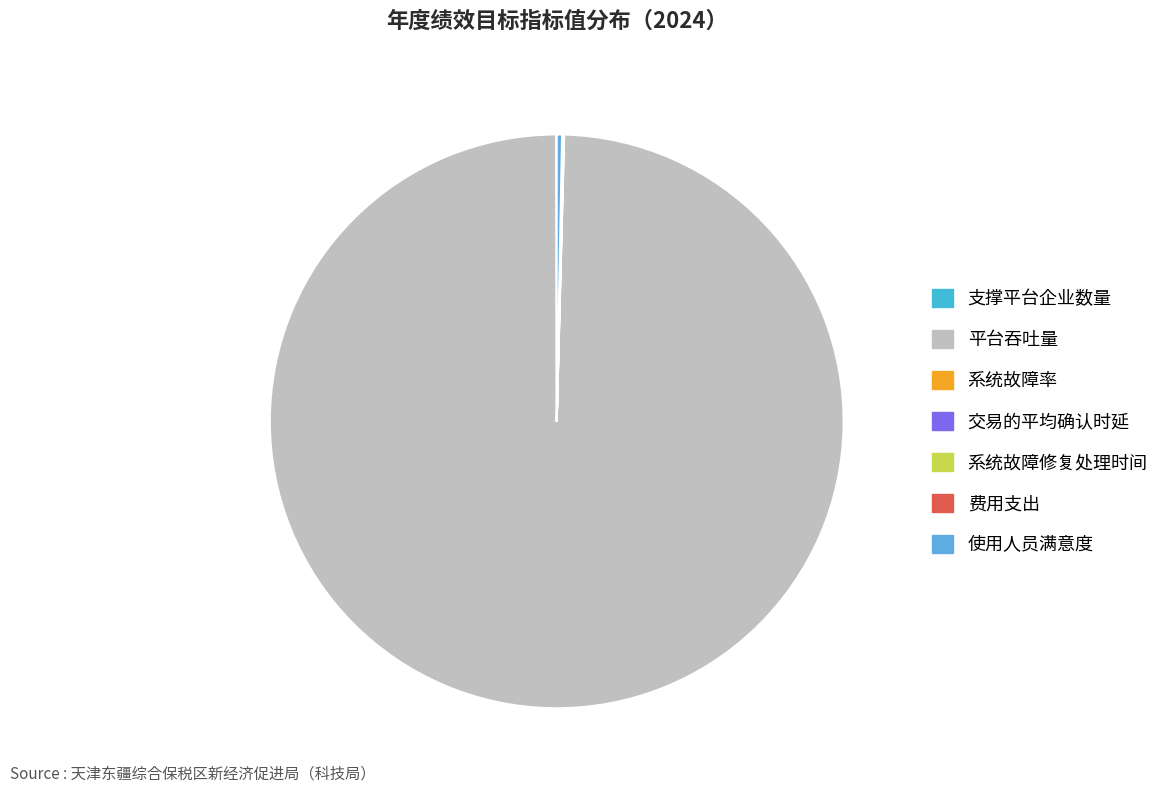

Which category accounts for the majority?

平台吞吐量